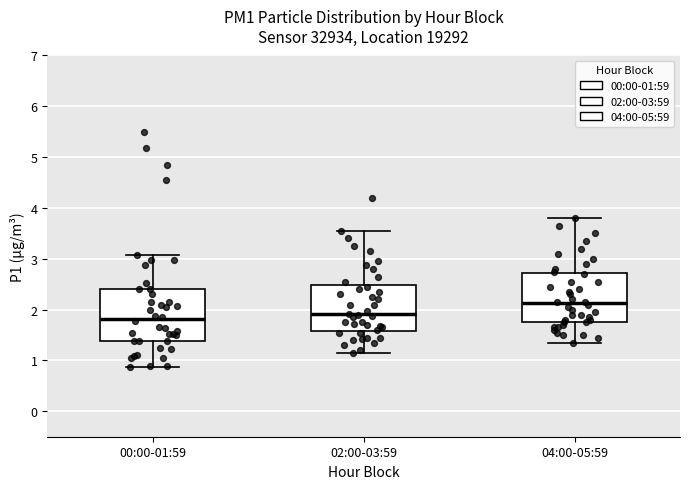

Where is the upper edge of the box for 00:00-01:59 on the y-axis? The values are not printed on the chart, so give them approximately, as read against the axis.

2.4